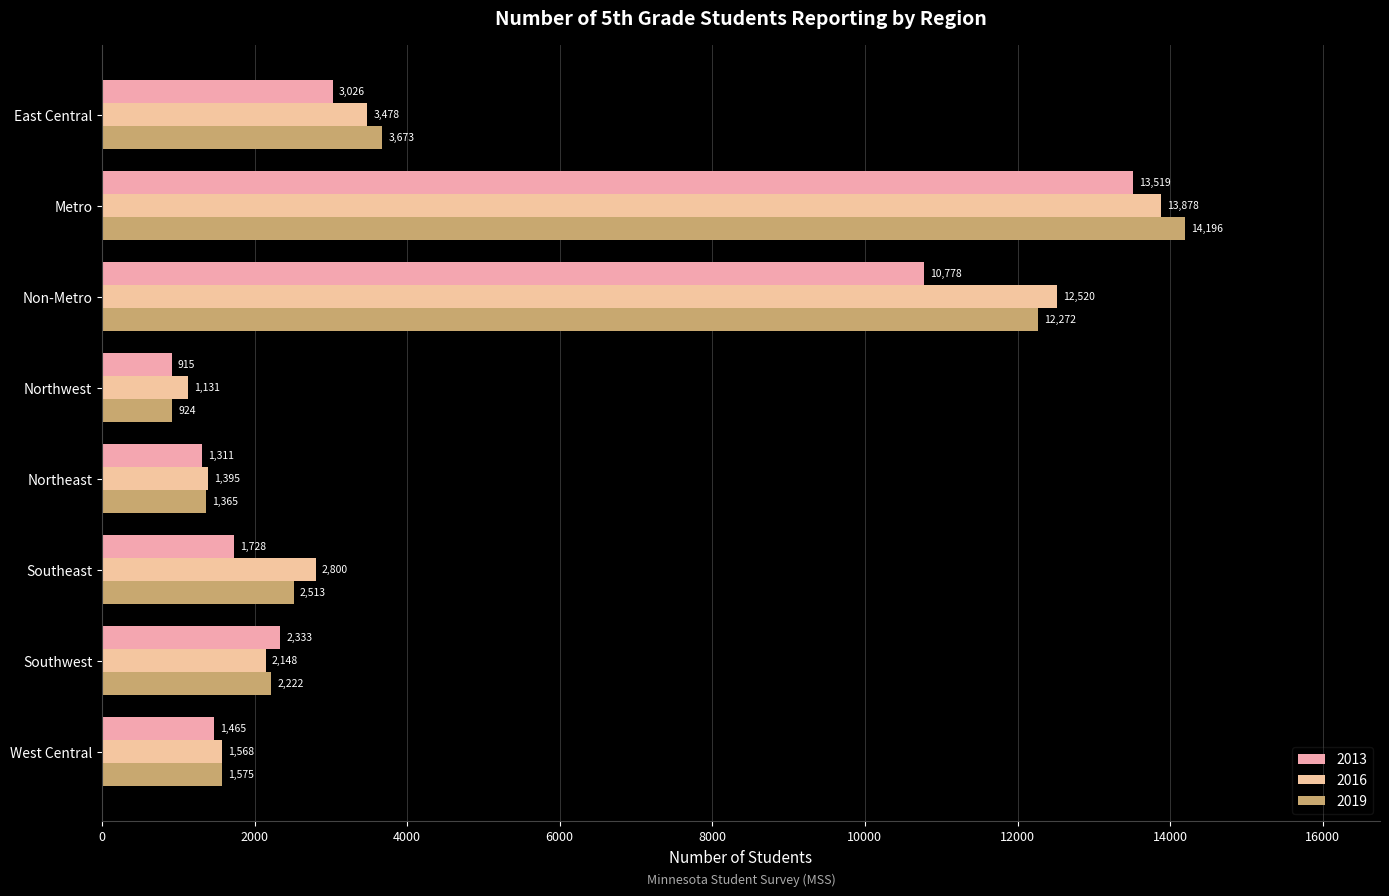

Which series has the widest spread of values?

2019